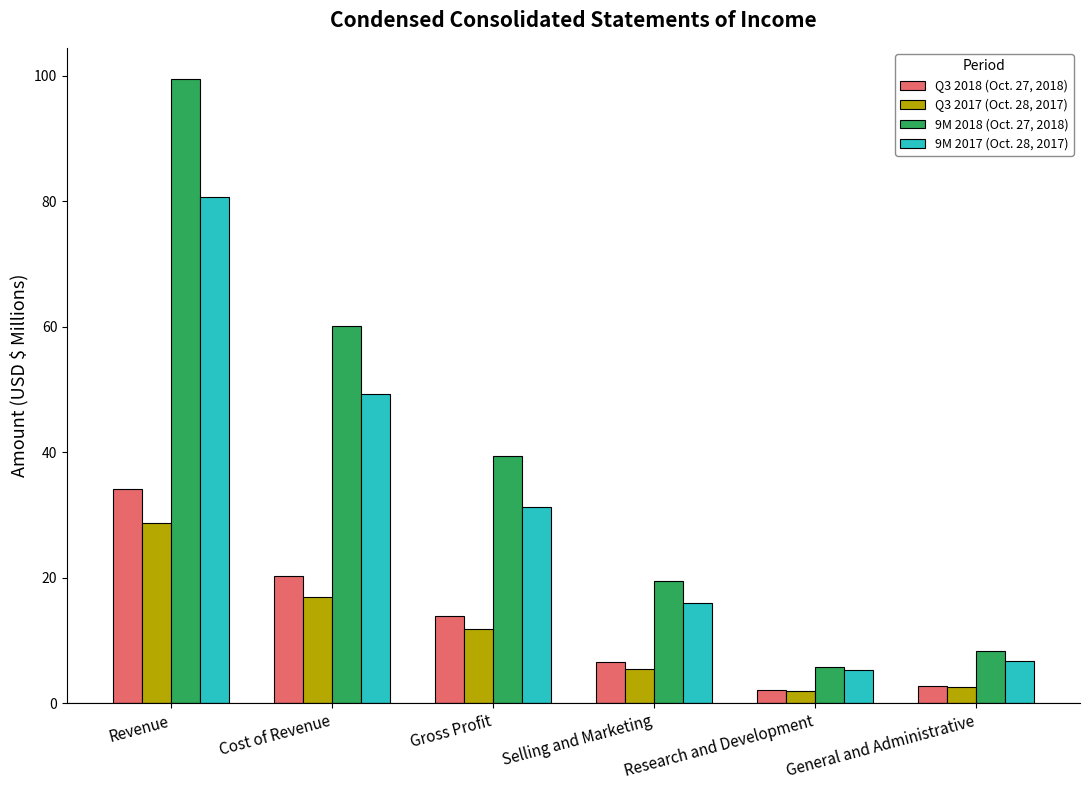

At which category is the sum across all series the highest?

Revenue